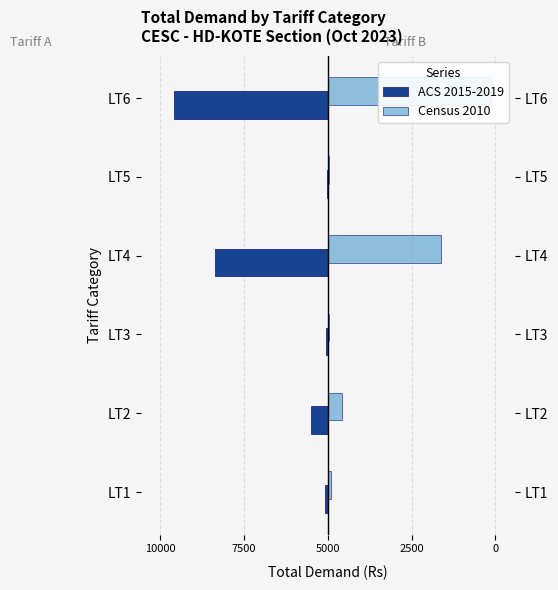

Between LT4 and LT3, which is larger?

LT3